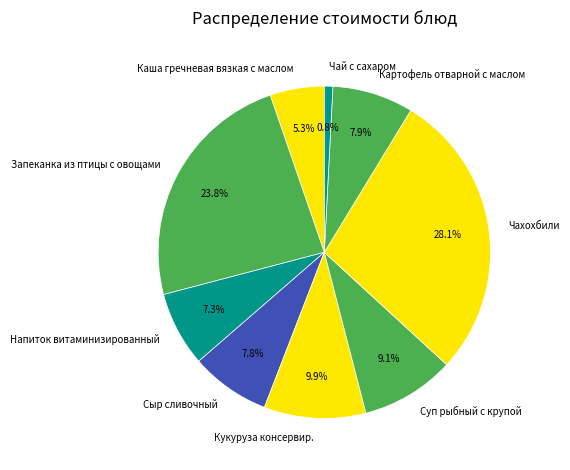

Is there a majority slice in this chart?

No